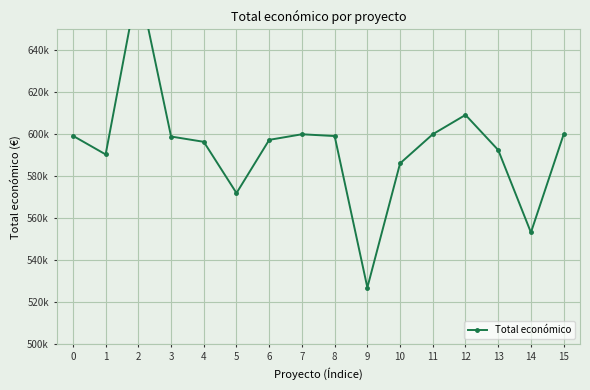

What is the difference between the second highest and minimum values?

82244